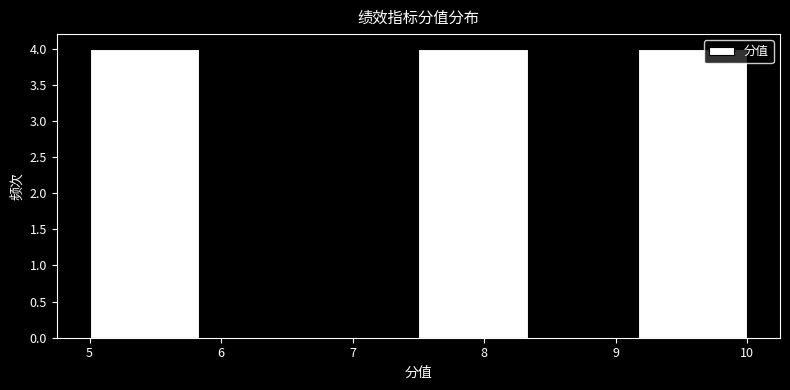

How tall is the bar that spans 9.2 to 10.0 on the x-axis? Neither the bar edges nor the heights are printed on the chart, so give them approximately, as read against the axes.

4